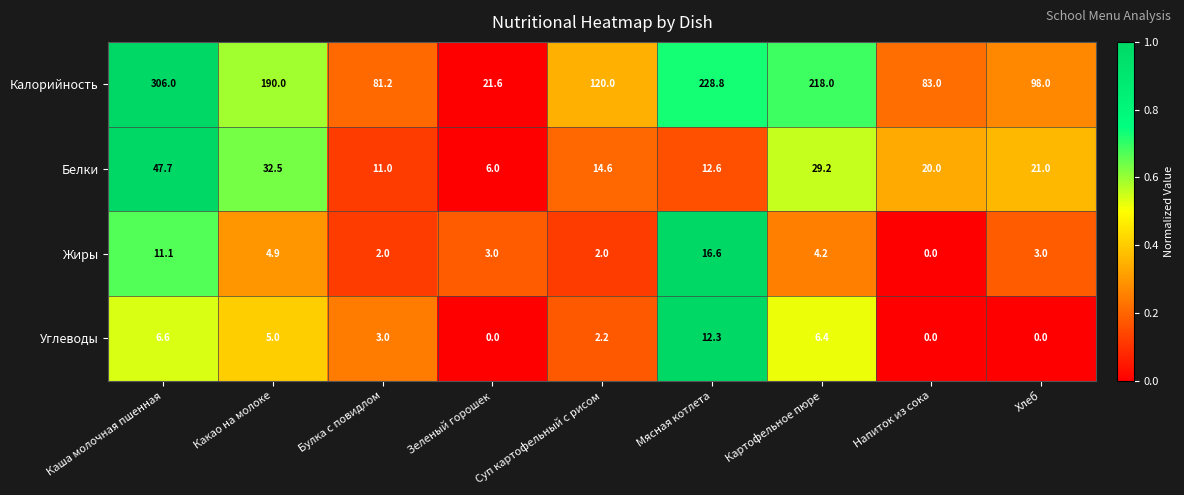

What is the difference between the maximum and minimum values in the Белки series?

41.7